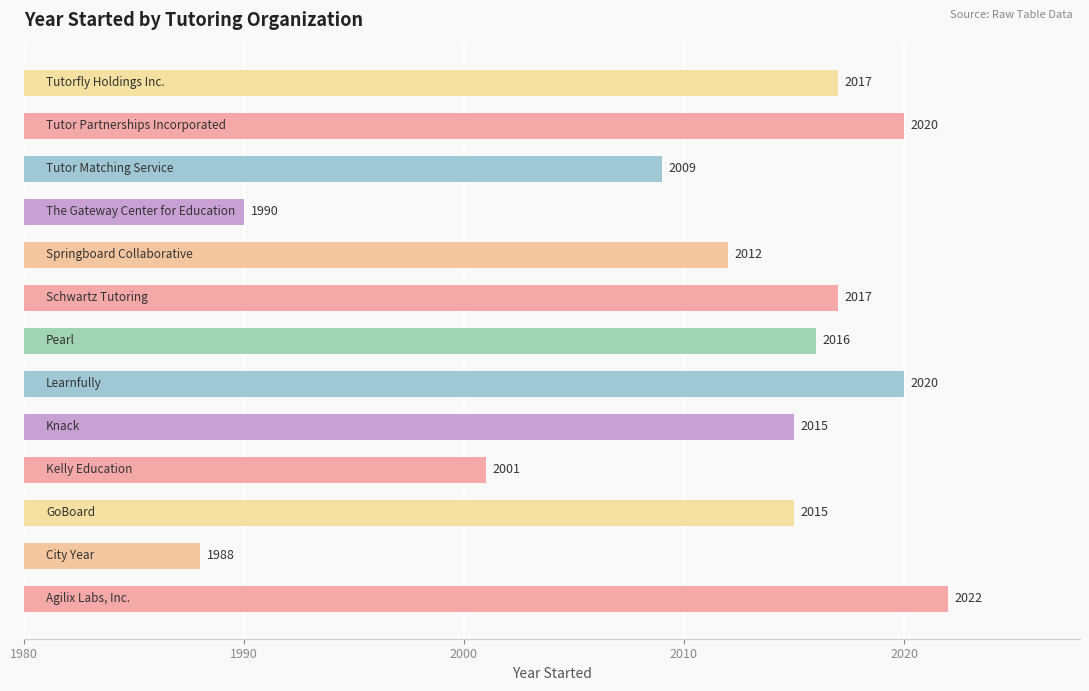

What is the average value?

2011